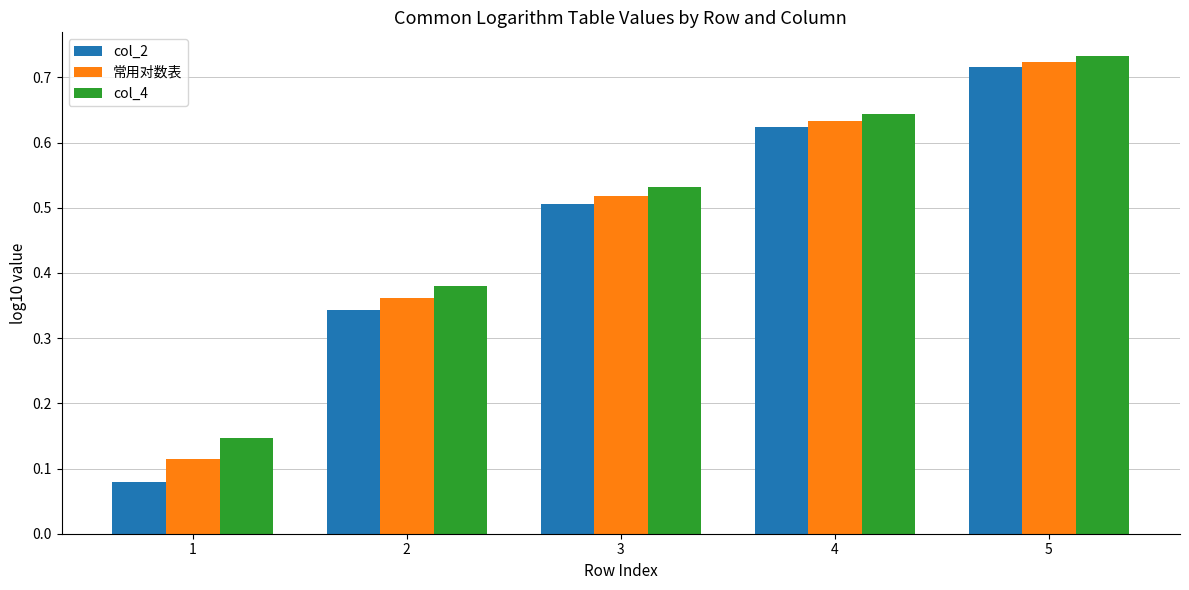

Is it true that 常用对数表 equals 0.2 at 3?

False